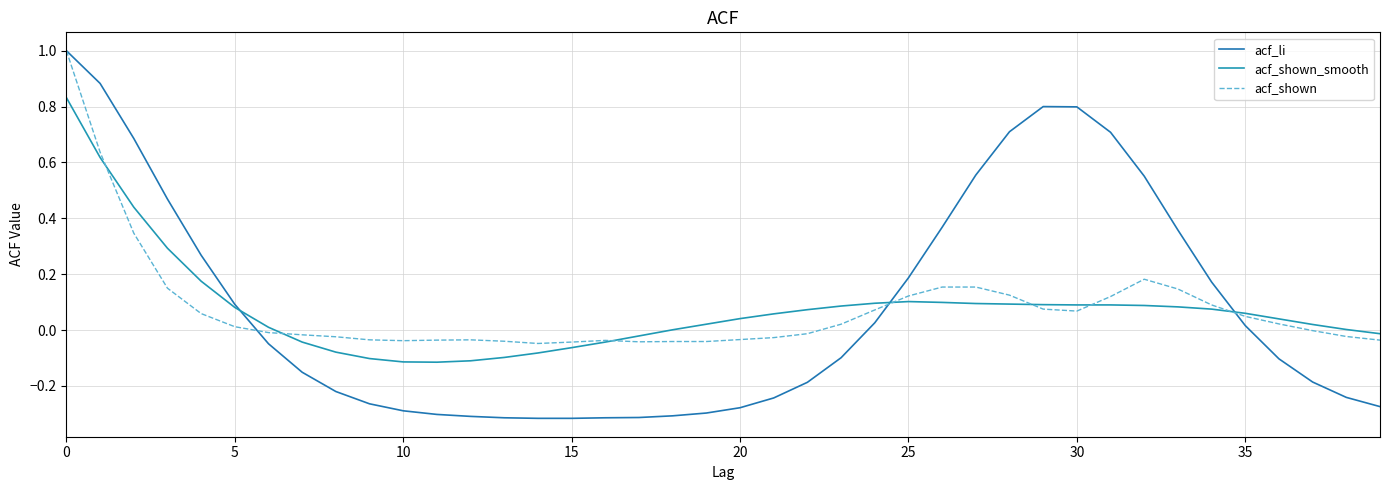

Is this an area chart (filled region under the line)?

No